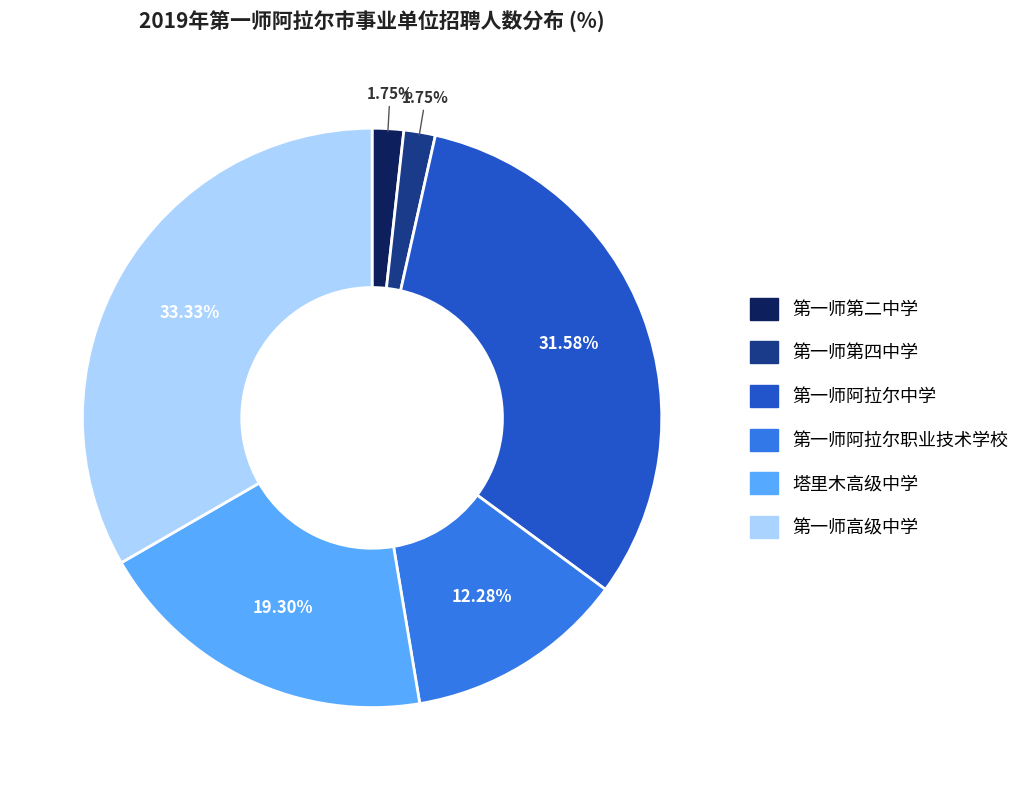

To the nearest percent, what is the difference between the largest and smallest slice percentages?

32%